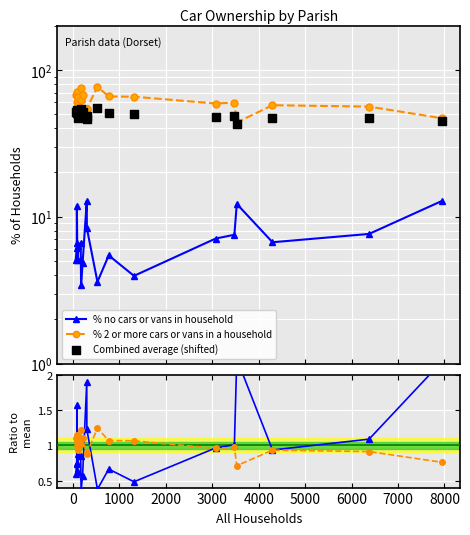

Which series has the largest Y range (max minus min)?

% 2 or more cars or vans in a household